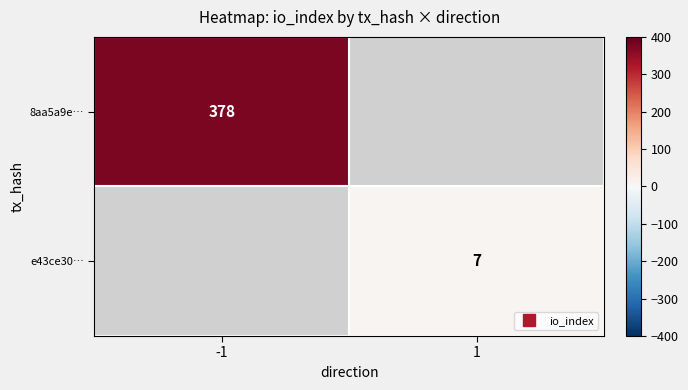

True or false: 8aa5a9e… has a value of 378.0 at -1.

True